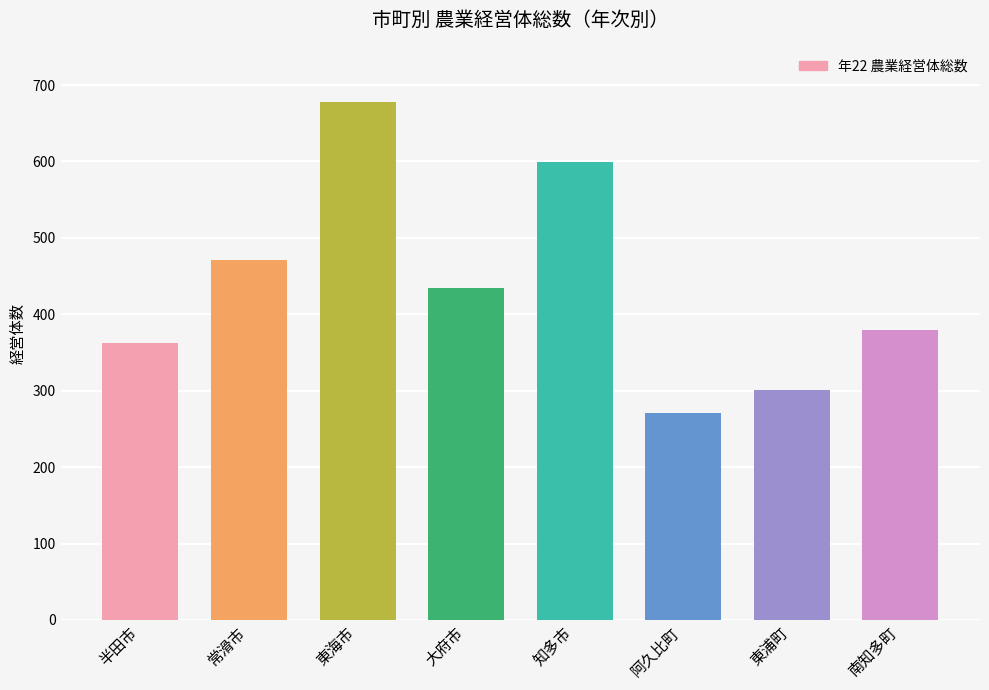

What is the change in value from 東海市 to 知多市?

-79